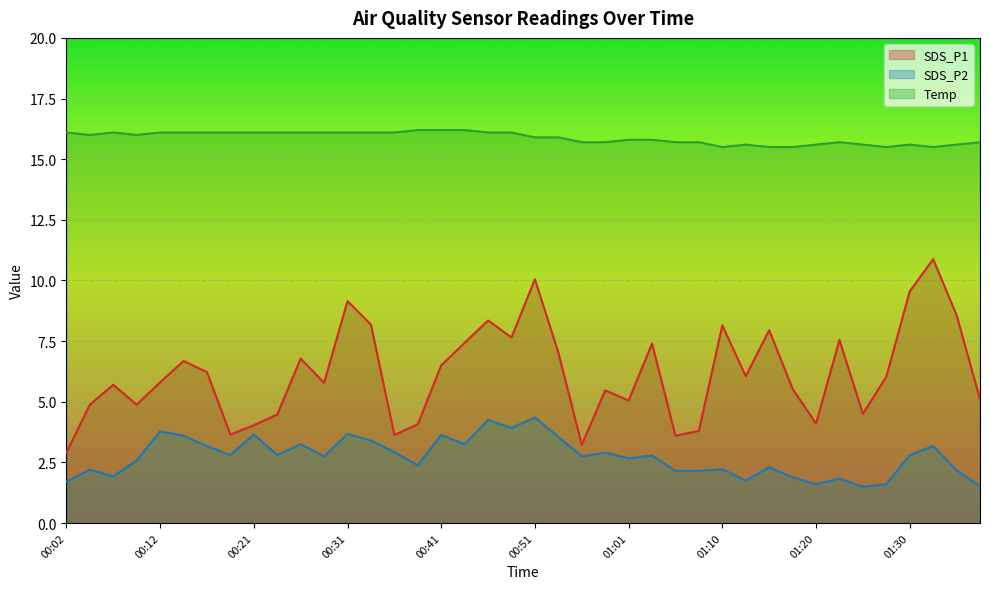

How many values in the Temp series are below 16?

20